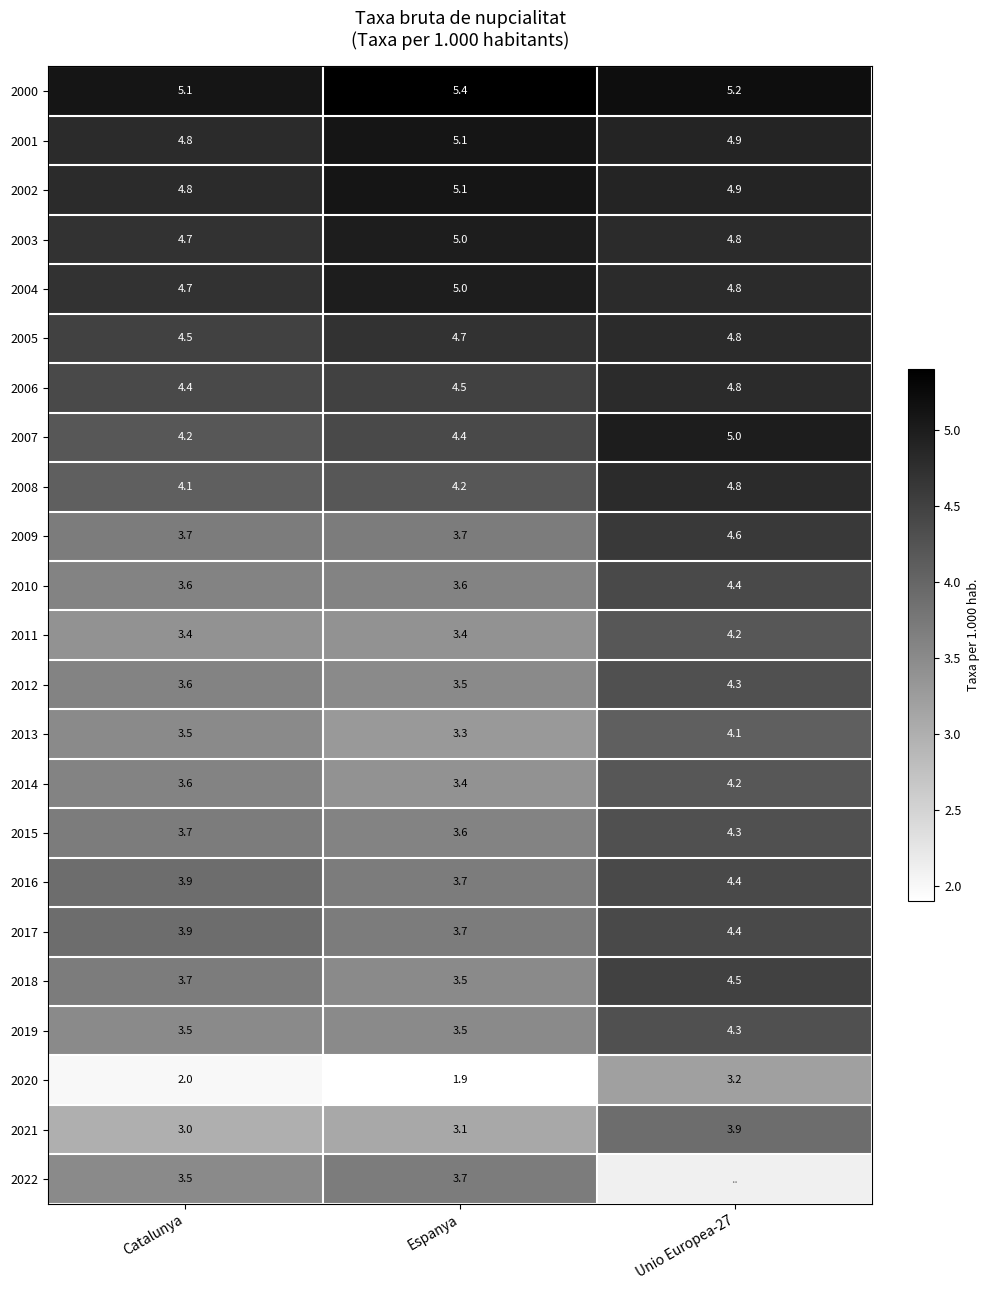

True or false: 2011 has a value of 3.4 at Espanya.

True